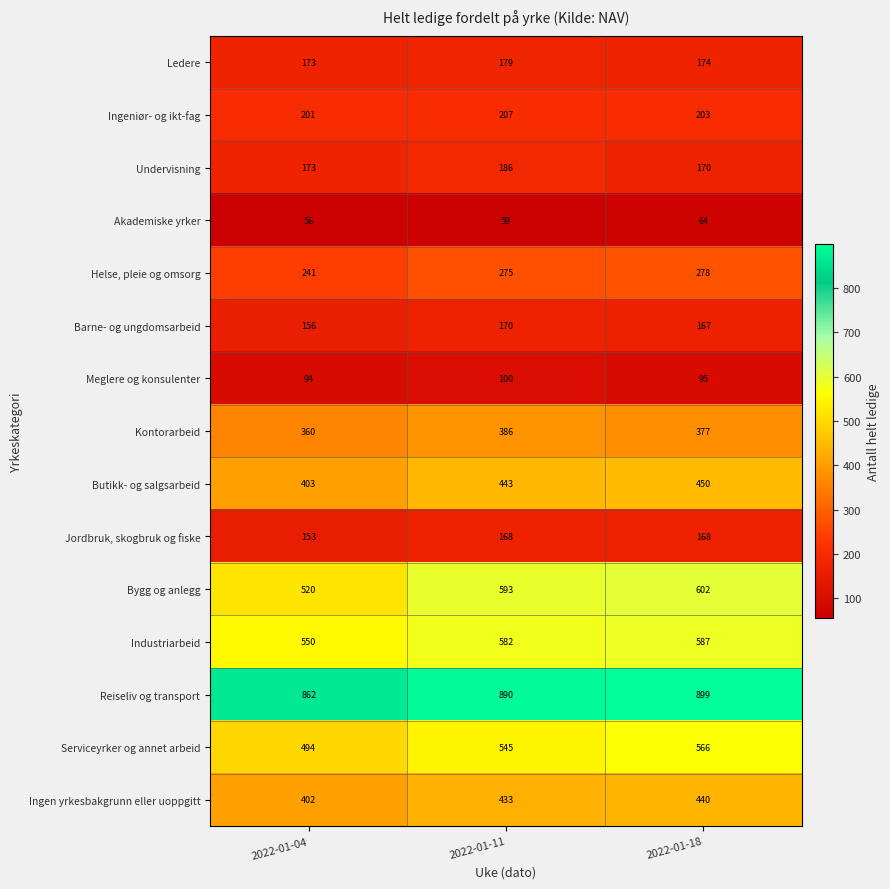

What value does the Barne- og ungdomsarbeid series have at 2022-01-04, to the nearest 10?

160